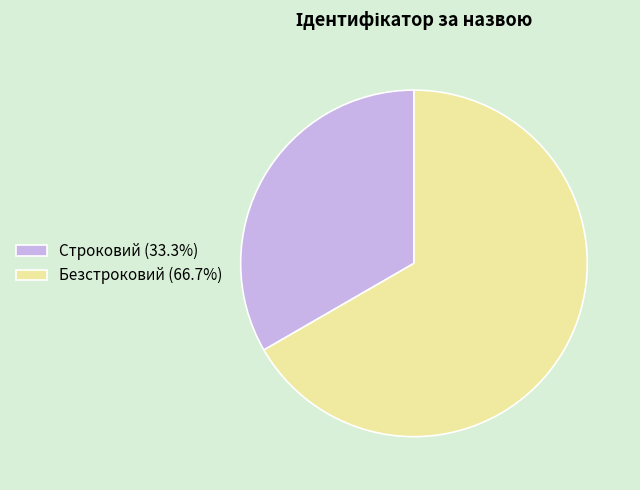

Count the number of slices in the pie.

2